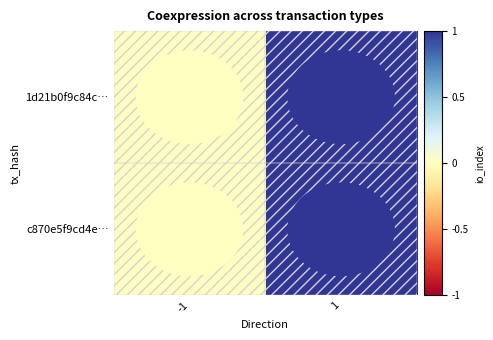

Count the number of categories in the chart.

2